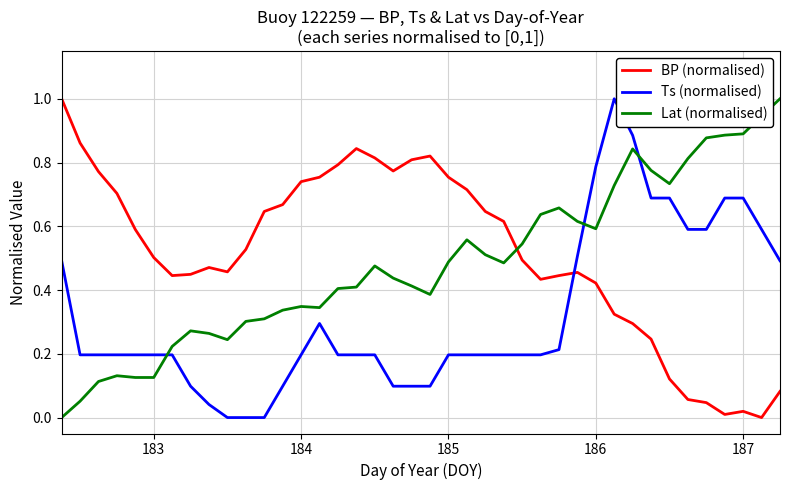

How many categories are shown in the chart?

40